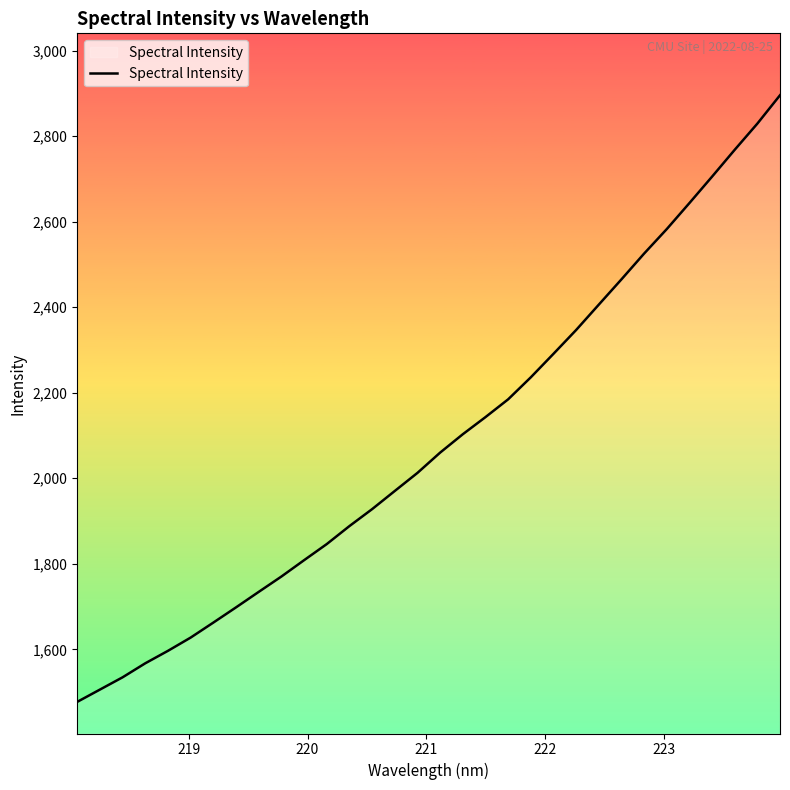

True or false: there are more than 2 points higher than both neighbors.

False